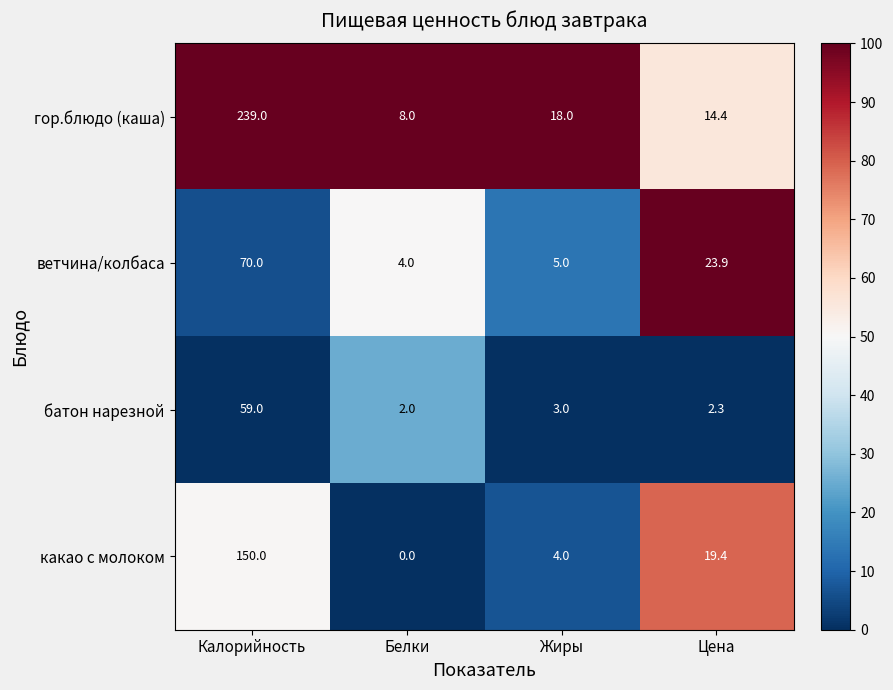

True or false: гор.блюдо (каша) has a value of 10.4 at Белки.

False